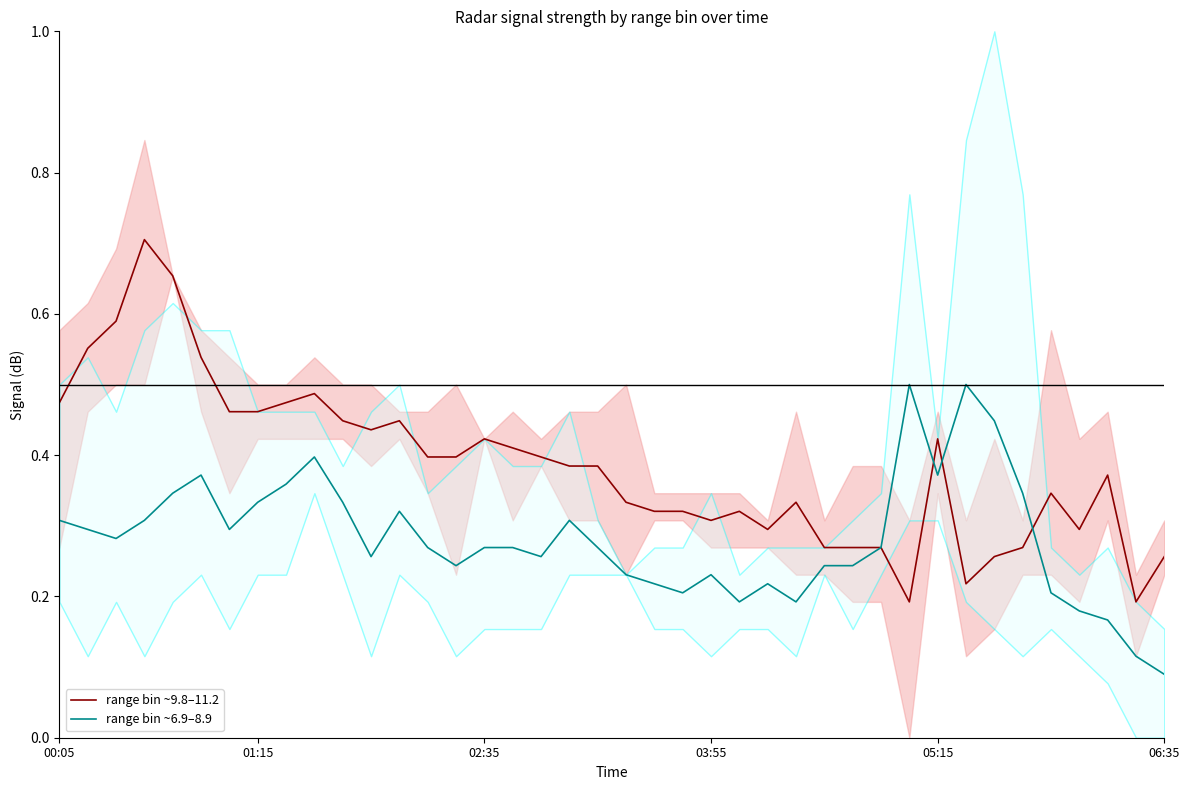

What is the spread (max minus min) of values at 22?

0.1